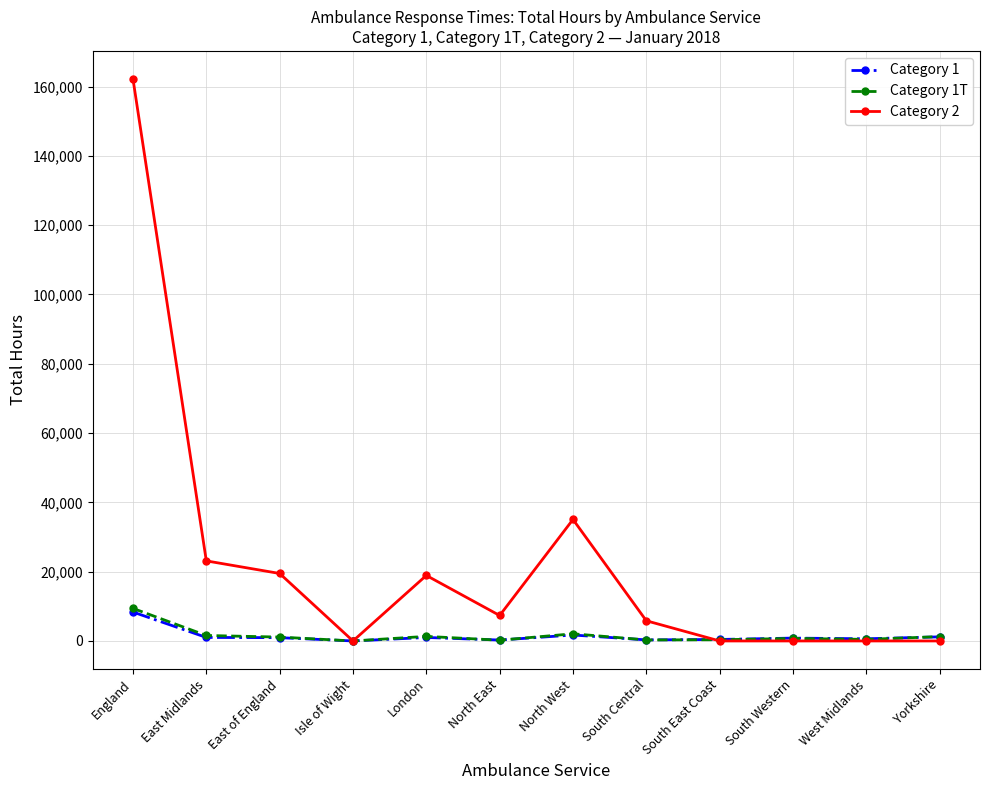

Which series has the largest total across all categories?

Category 2